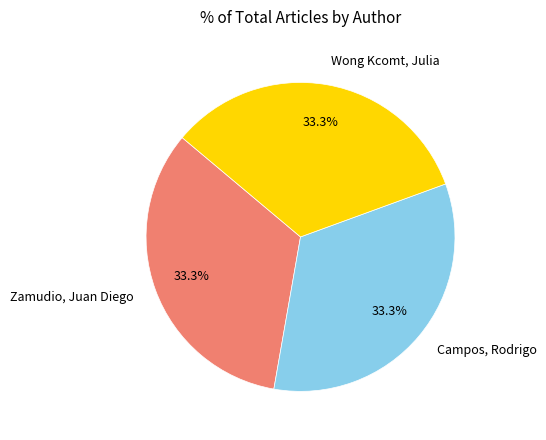

What is the ratio of the value at Campos, Rodrigo to the value at Wong Kcomt, Julia?

1.0